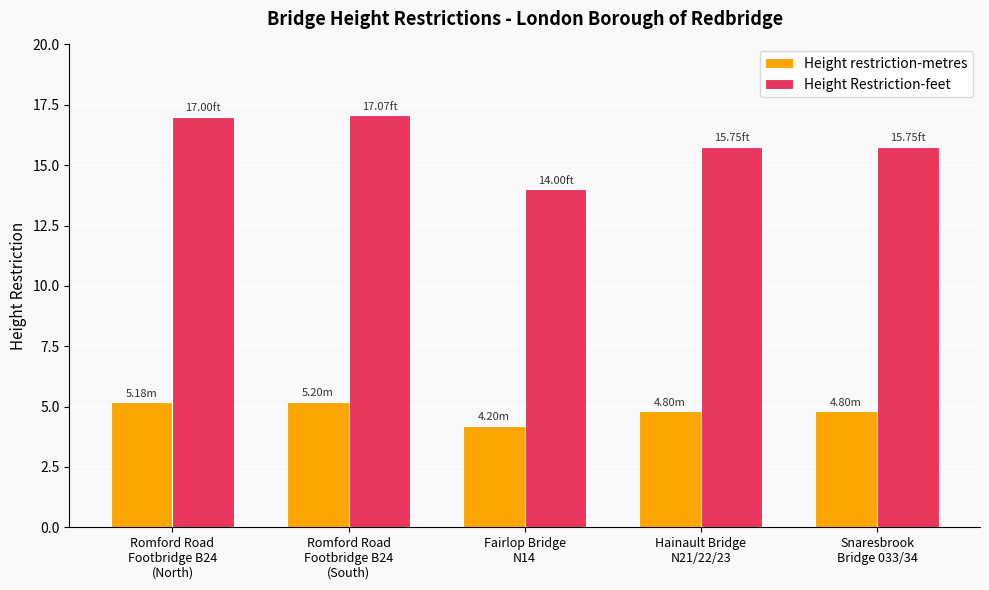

How many categories are shown in the chart?

5